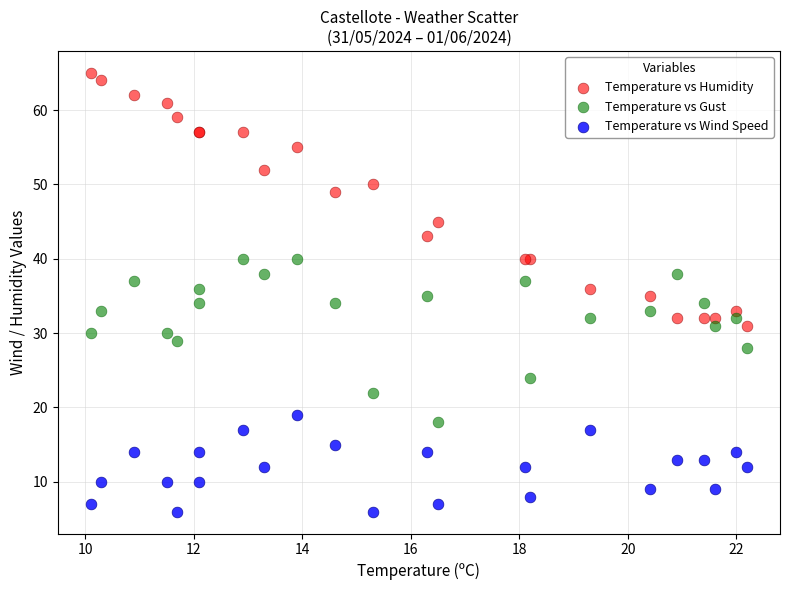

What are all the series names shown in the legend?

Temperature vs Humidity, Temperature vs Gust, Temperature vs Wind Speed